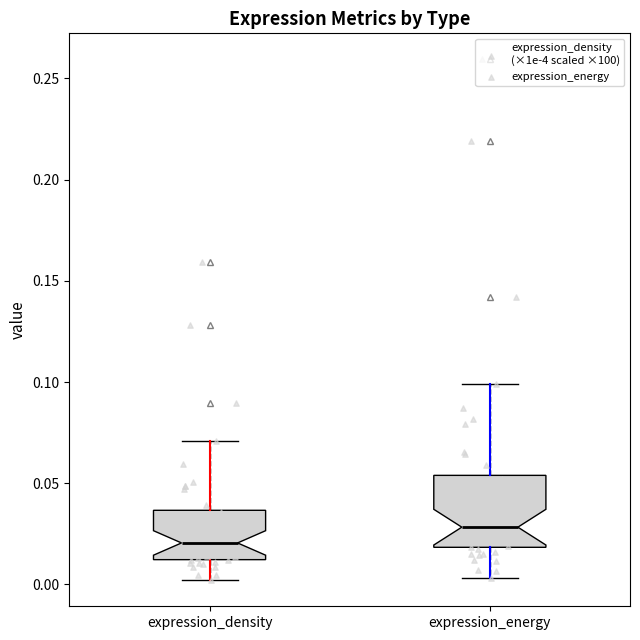

Reading left to right, read every box against the y-axis: the position of its median line, the range the box covers, and the ends of its whiskers. The values are not printed on the chart, so give them approximately, as read against the axis.

expression_density: median 0.020, box 0.010 to 0.035, whiskers 0.000 to 0.070
expression_energy: median 0.030, box 0.020 to 0.055, whiskers 0.005 to 0.100